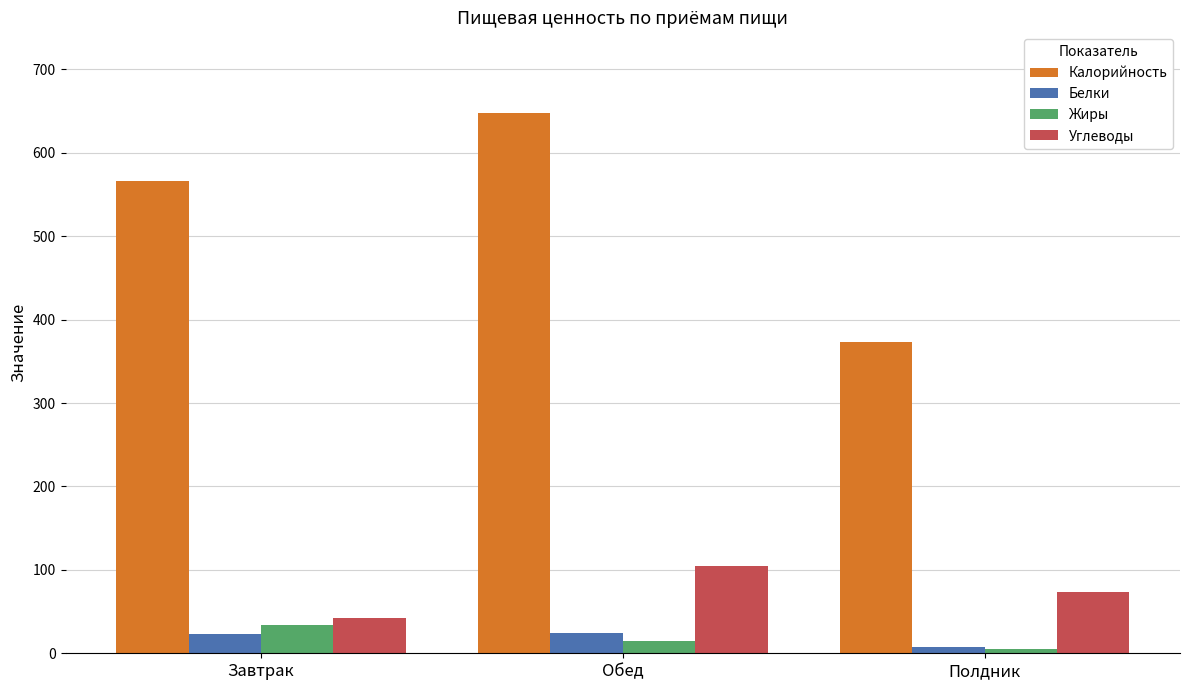

How many bars are there in total?

12